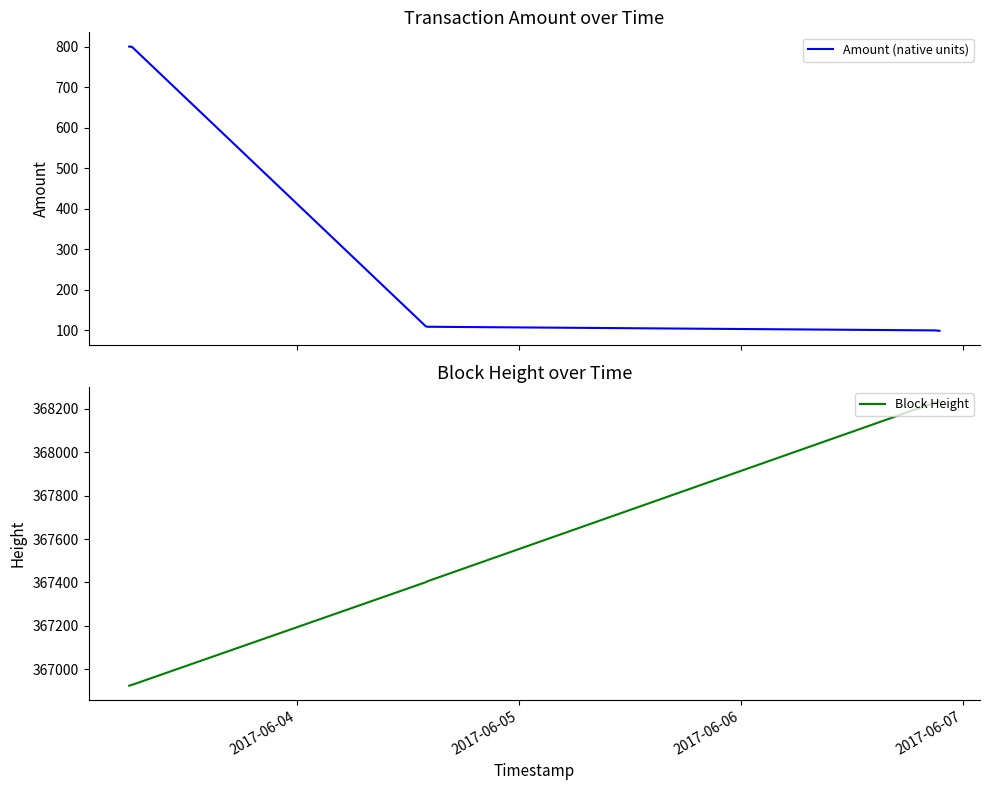

Is it true that Amount (native units) equals 363 at 2017-06-05?

False